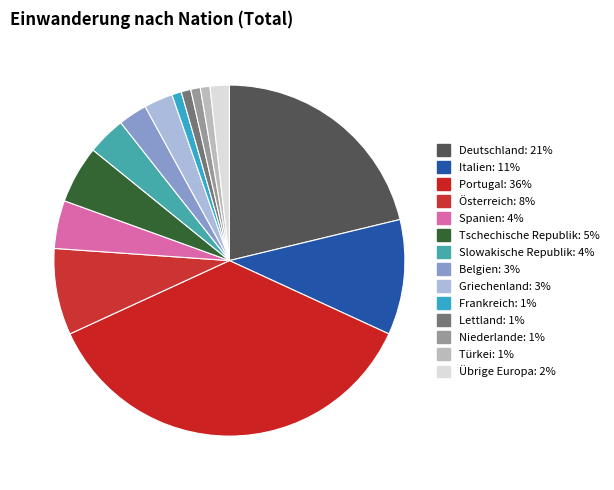

Do Frankreich and Niederlande together represent more than half of the pie?

No